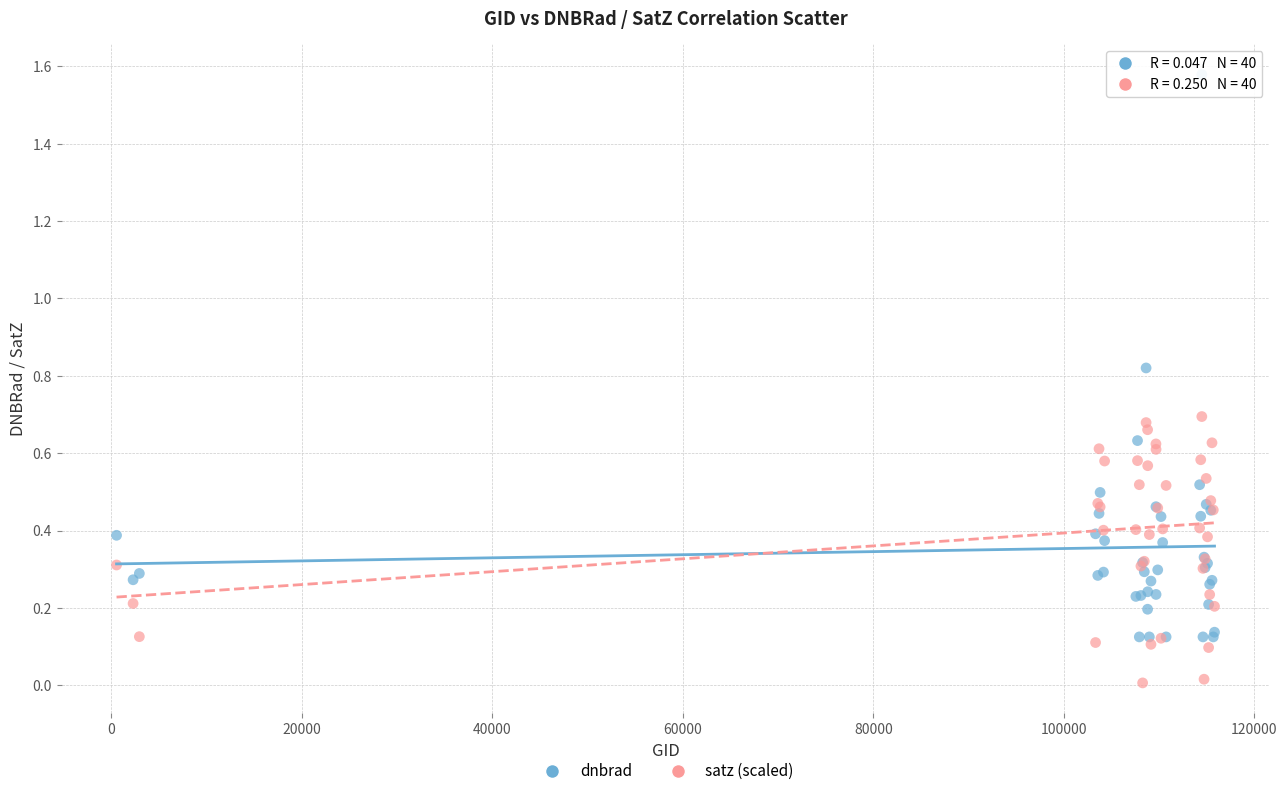

Which series has the widest spread of Y values?

dnbrad